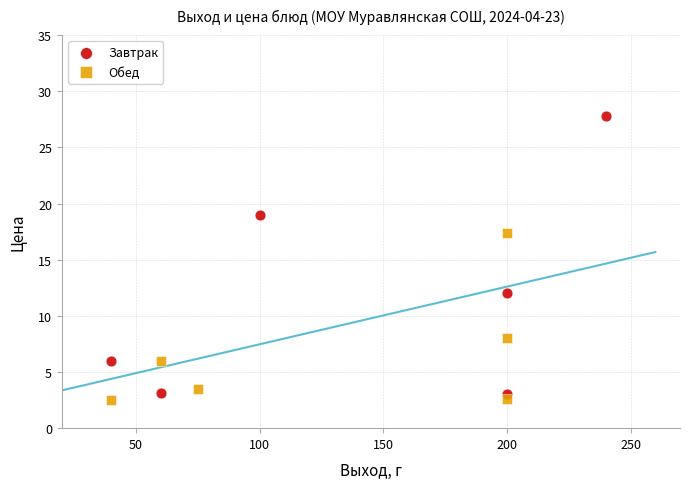

Which series contains the highest Y value?

Завтрак